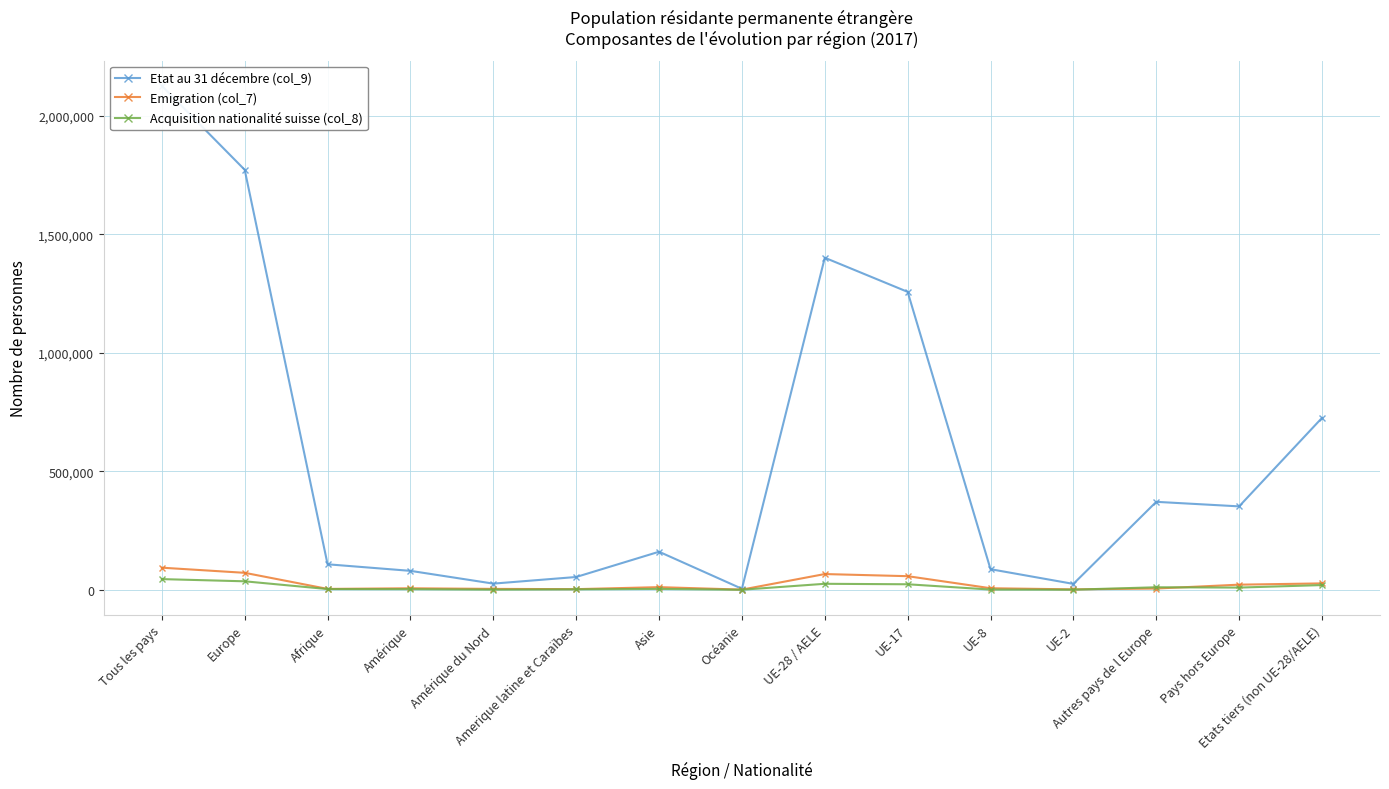

Reading left to right, extract all data points from this chart.

Etat au 31 décembre (col_9): Tous les pays=2126392	Europe=1772172	Afrique=107492	Amérique=79792	Amérique du Nord=25933	Amerique latine et Caraïbes=53859	Asie=160464	Océanie=4159	UE-28 / AELE=1401108	UE-17=1257079	UE-8=86810	UE-2=24758	Autres pays de l Europe=371064	Pays hors Europe=351907	Etats tiers (non UE-28/AELE)=725284
Emigration (col_7): Tous les pays=93157	Europe=71495	Afrique=3596	Amérique=6226	Amérique du Nord=3660	Amerique latine et Caraïbes=2566	Asie=11067	Océanie=621	UE-28 / AELE=66299	UE-17=57318	UE-8=6462	UE-2=1640	Autres pays de l Europe=5196	Pays hors Europe=21510	Etats tiers (non UE-28/AELE)=26858
Acquisition nationalité suisse (col_8): Tous les pays=44949	Europe=35702	Afrique=2935	Amérique=2569	Amérique du Nord=636	Amerique latine et Caraïbes=1933	Asie=3590	Océanie=111	UE-28 / AELE=25189	UE-17=23166	UE-8=873	UE-2=391	Autres pays de l Europe=10513	Pays hors Europe=9205	Etats tiers (non UE-28/AELE)=19760